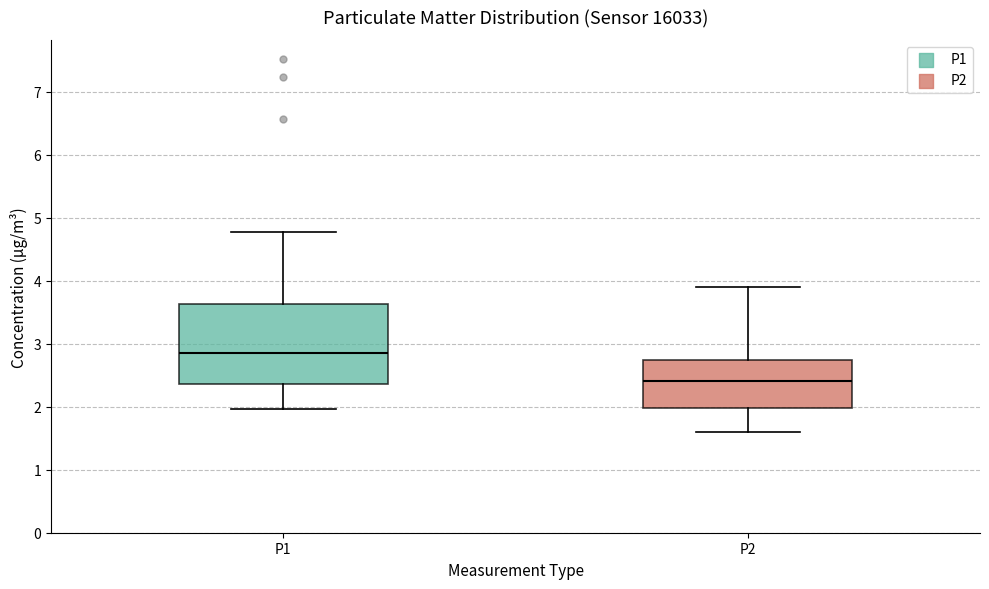

Reading left to right, transcribe this box plot: for each box, give where its median line is, the range the box spans, and where its two whiskers end, as read against the y-axis. The values are not printed on the chart, so give them approximately, as read against the axis.

P1: median 2.9, box 2.4 to 3.6, whiskers 2.0 to 4.8
P2: median 2.4, box 2.0 to 2.7, whiskers 1.6 to 3.9